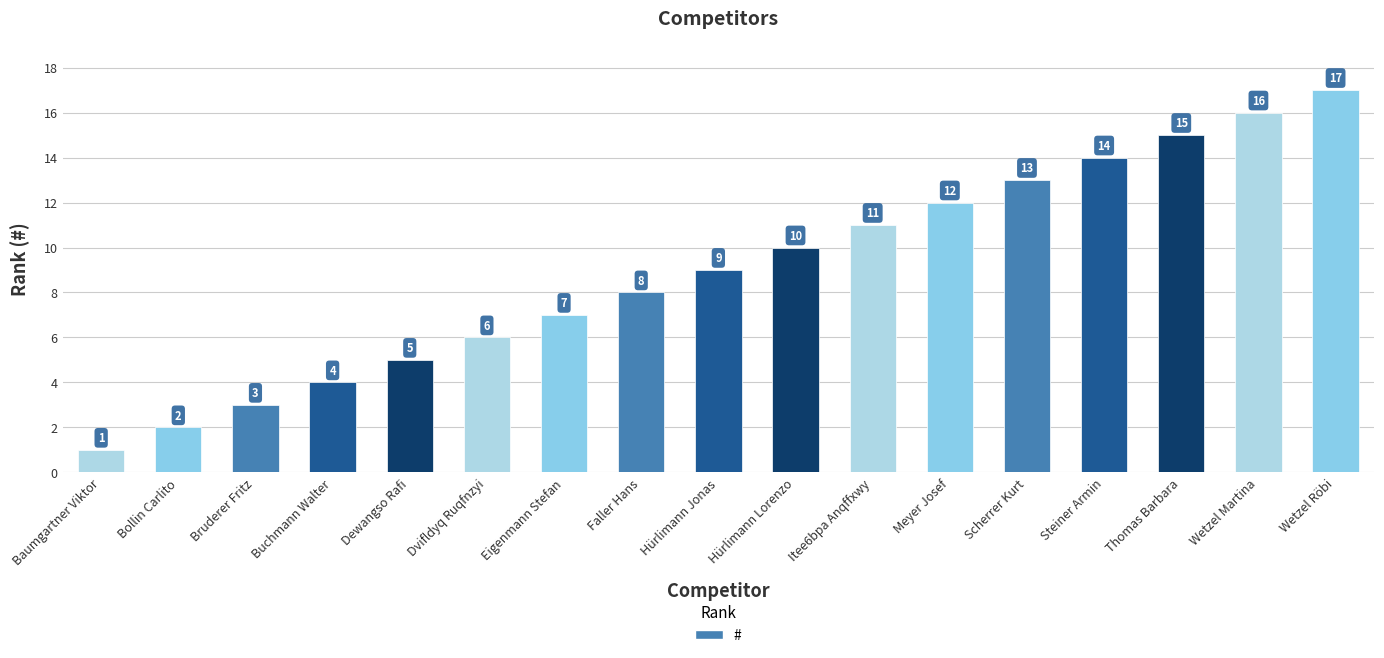

How many bars are there in total?

17